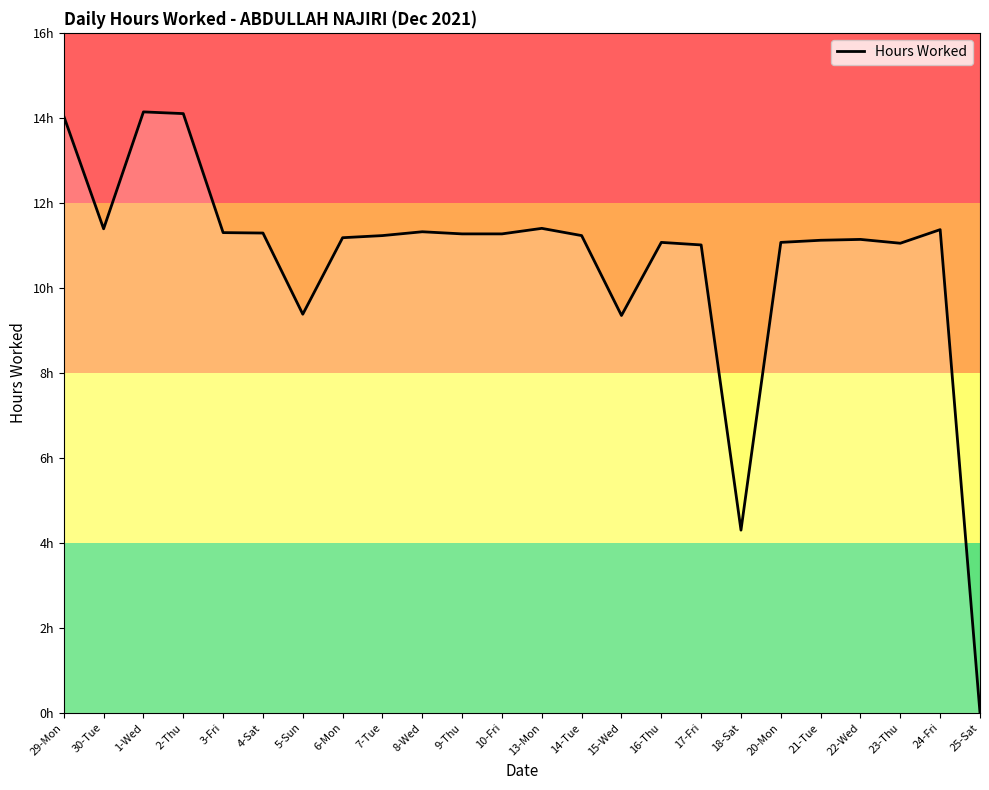

True or false: the data shows 4.0 at 22-Wed.

False